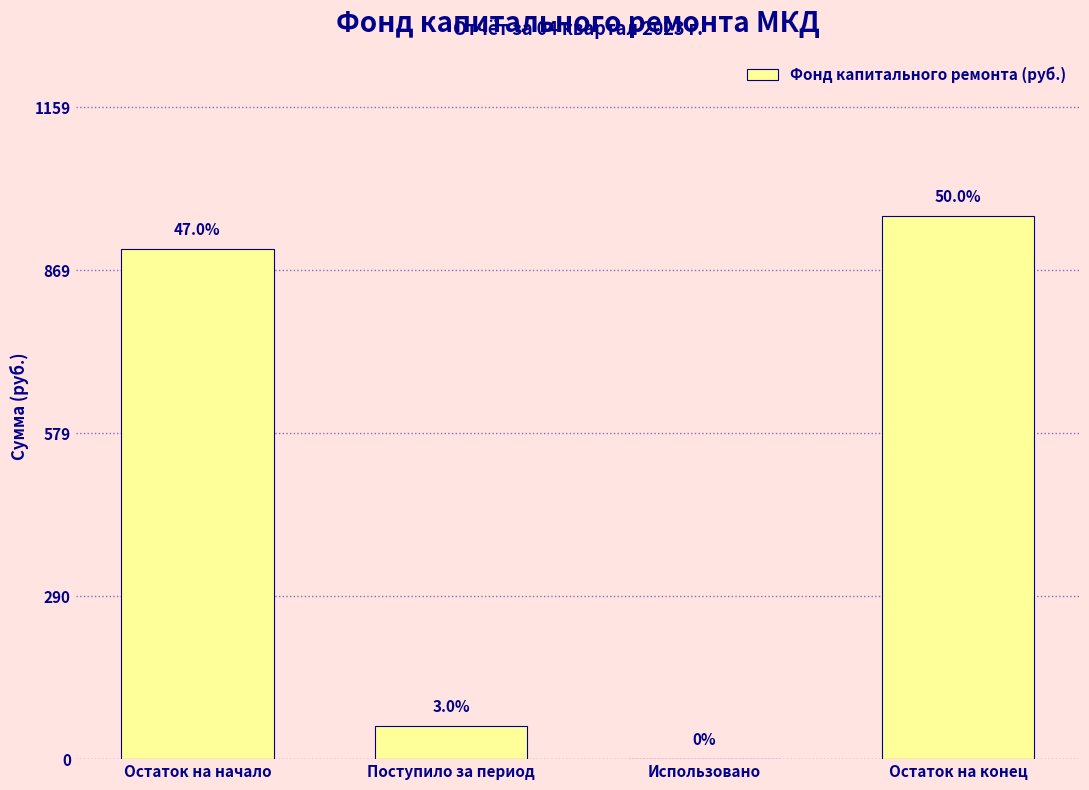

Are the bars horizontal?

No